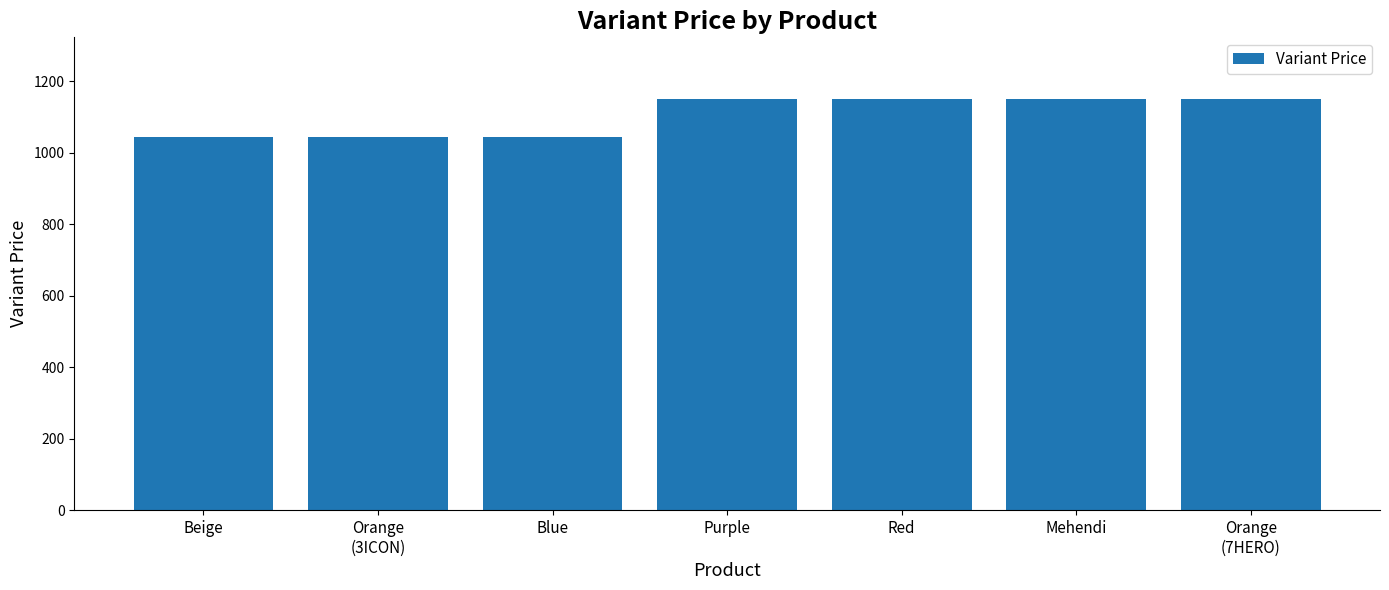

What position from the left is Orange
(3ICON)?

2